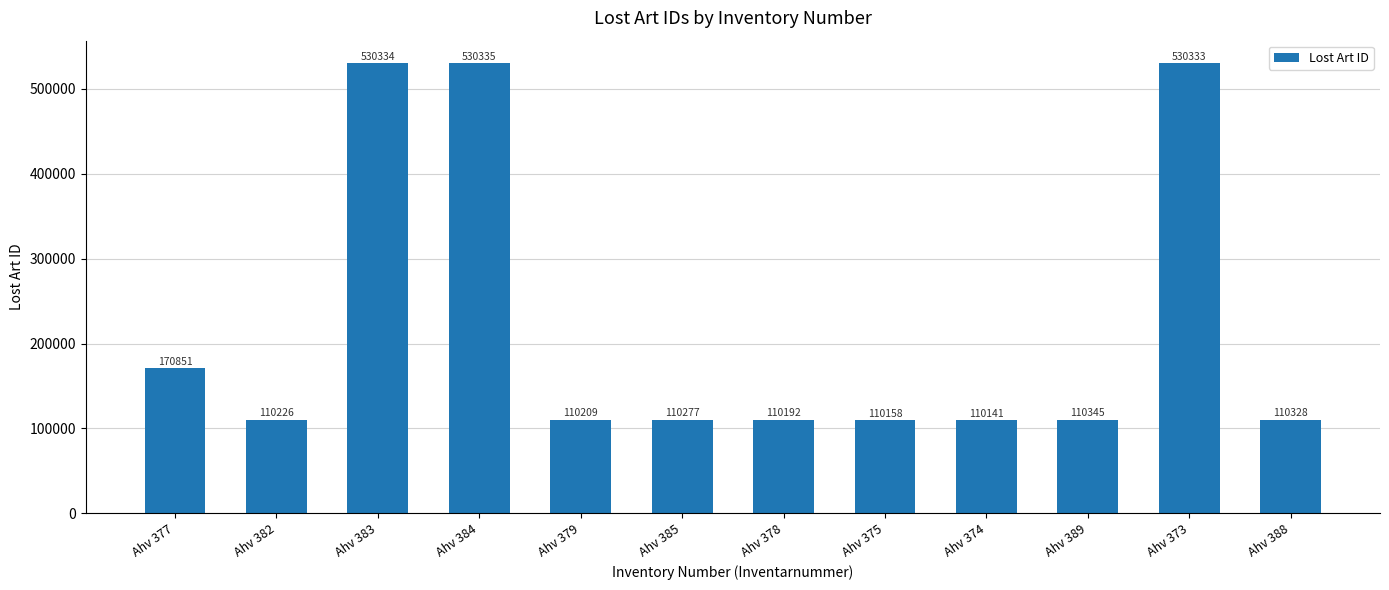

What is the maximum value shown in the chart?

530335